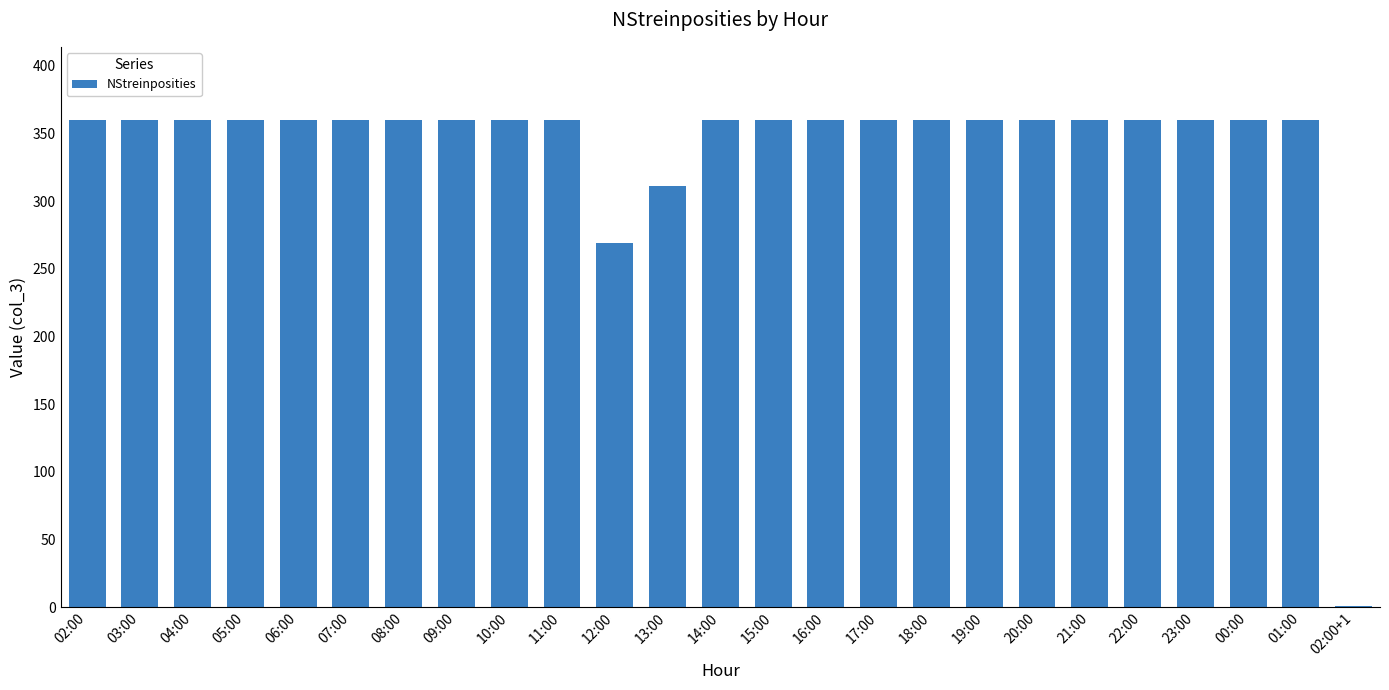

Reading right to left, list all the values displayed in this chart.

1	360	360	360	360	360	360	360	360	360	360	360	360	311	269	360	360	360	360	360	360	360	360	360	360